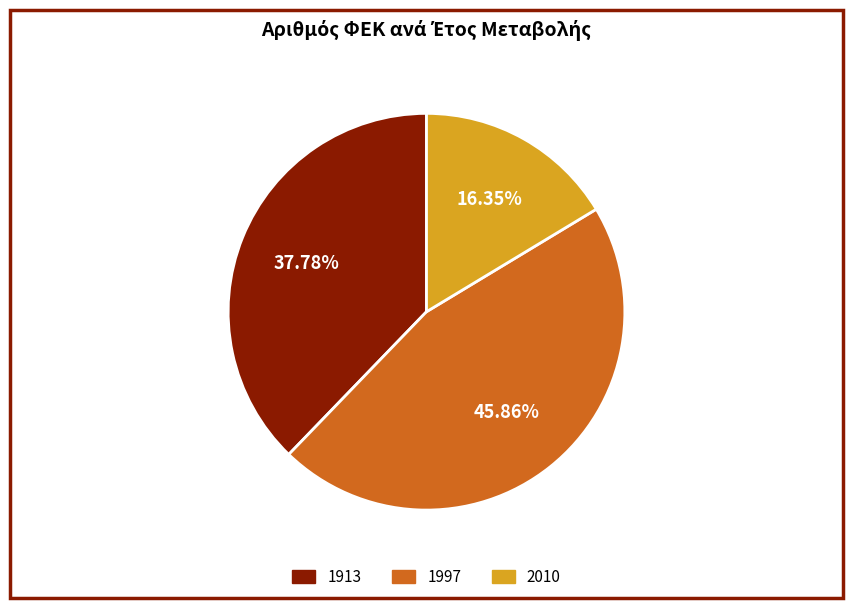

Rank the categories by value from highest to lowest.

1997, 1913, 2010